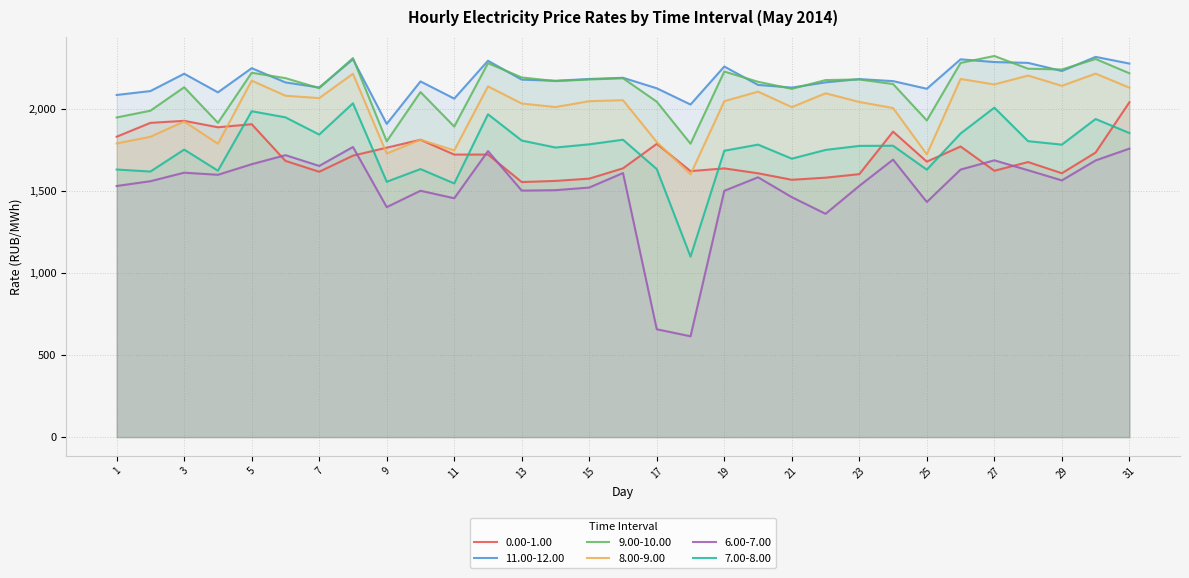

Is the value of 0.00-1.00 at 22 greater than the value of 6.00-7.00 at 25?

Yes